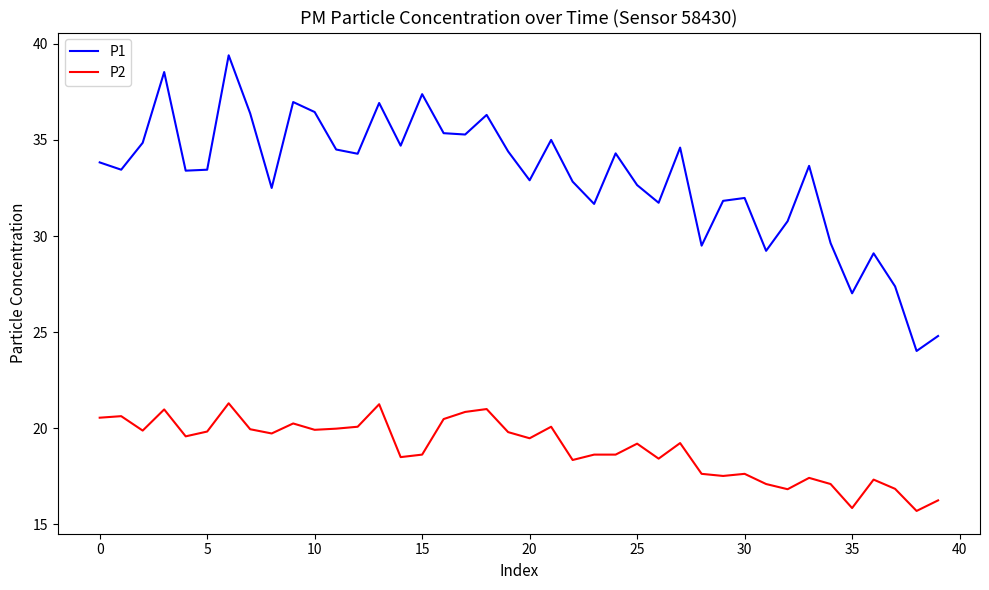

True or false: P1 and P2 intersect in this chart.

False